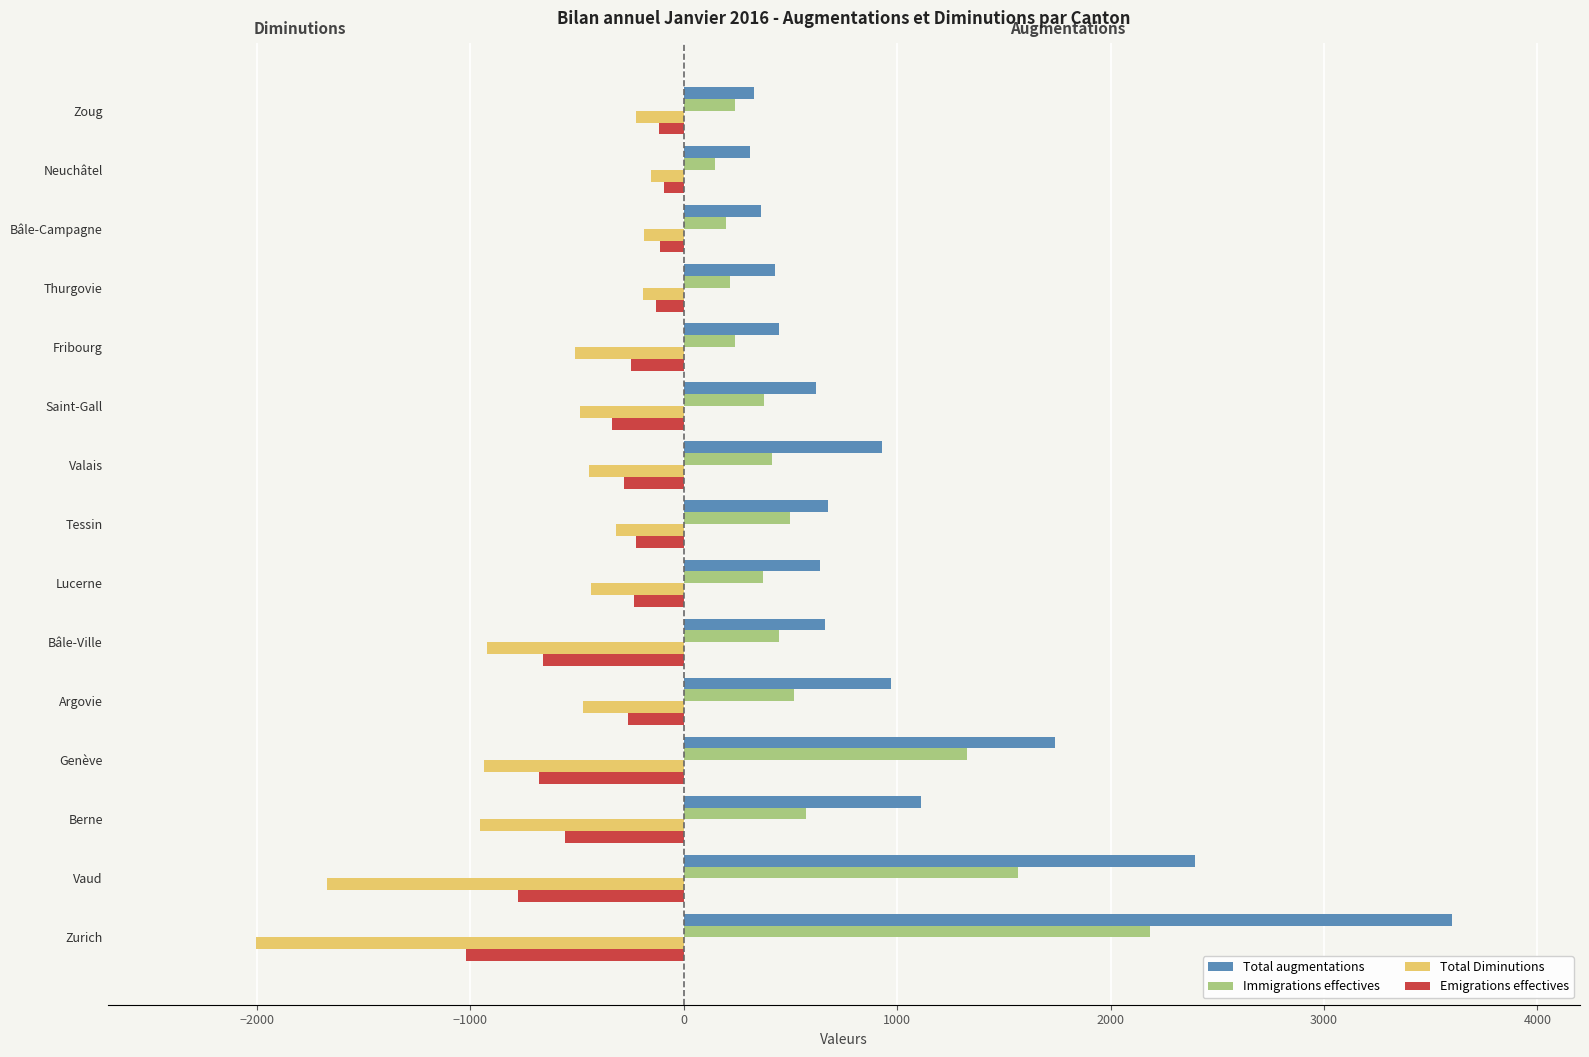

Which series has the widest spread of values?

Total augmentations